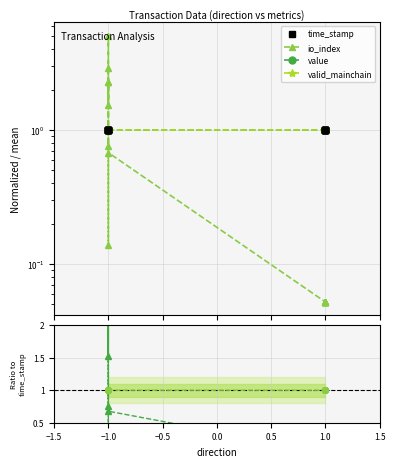

How many values in the value series exceed 1?

10